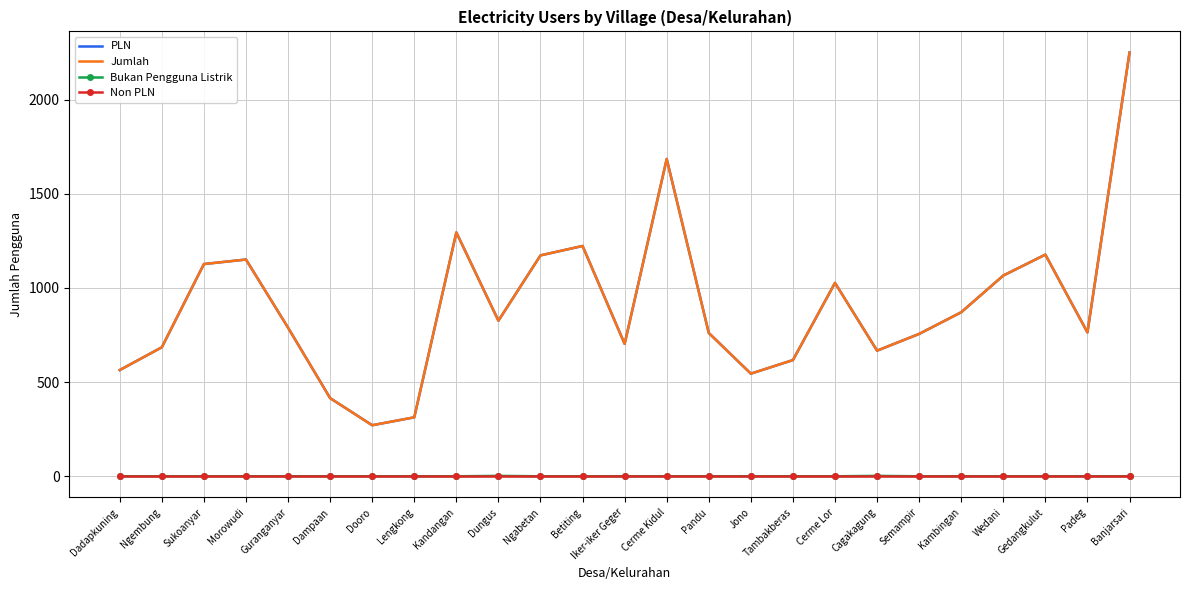

True or false: PLN has more than 1 points higher than both neighbors.

True